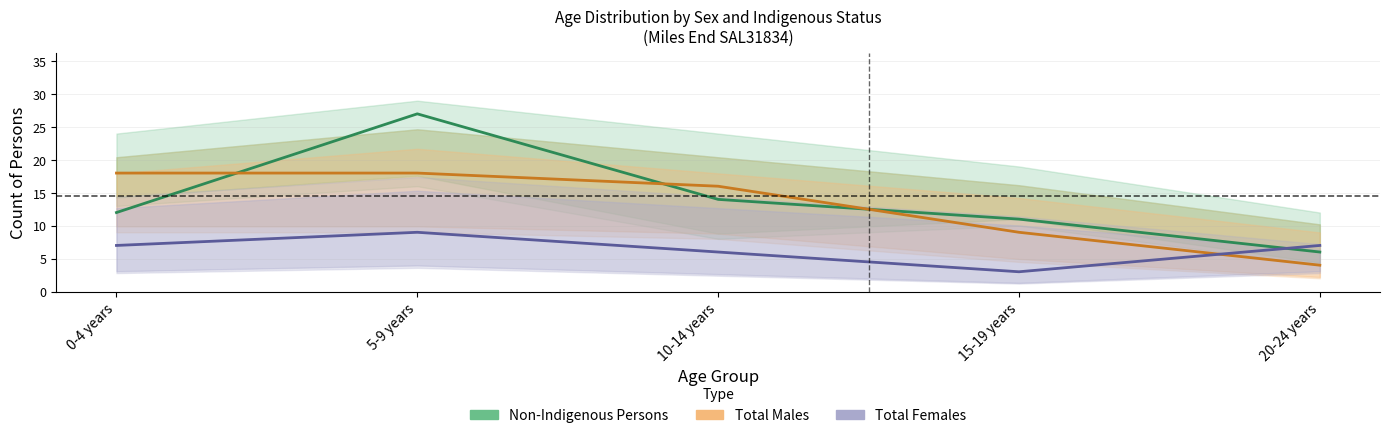

Reading left to right, what are all the values shown in this chart?

Non-Indigenous Persons: 12	27	14	11	6
Total Males: 18	18	16	9	4
Total Females: 7	9	6	3	7